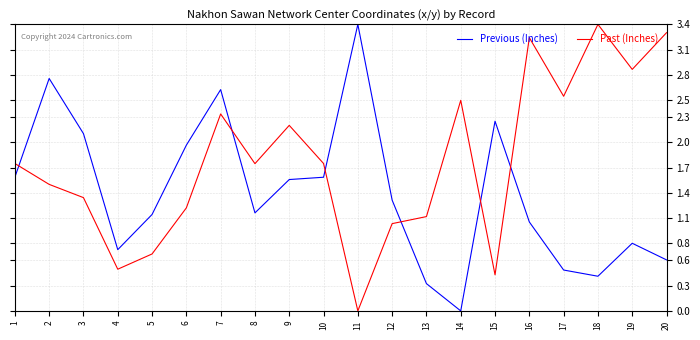

Between 2 and 10, which series saw the biggest shift?

Previous (Inches)